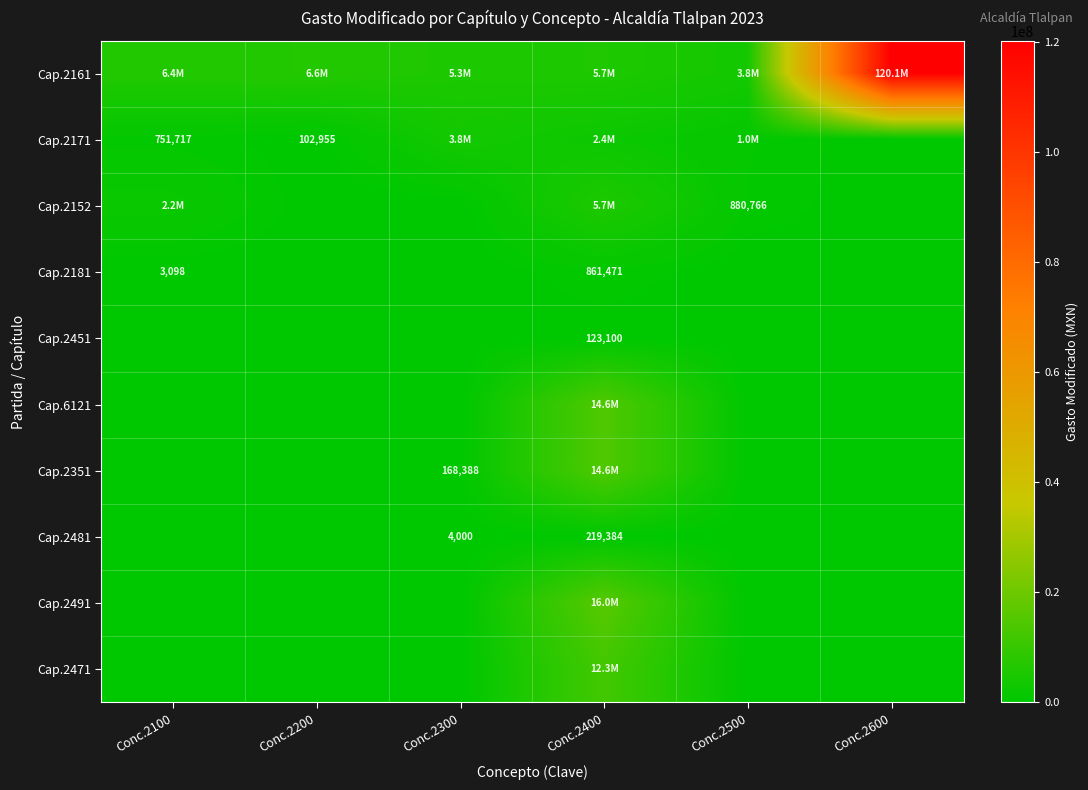

Read the Cap.2351 value at Conc.2400.

14596457.4